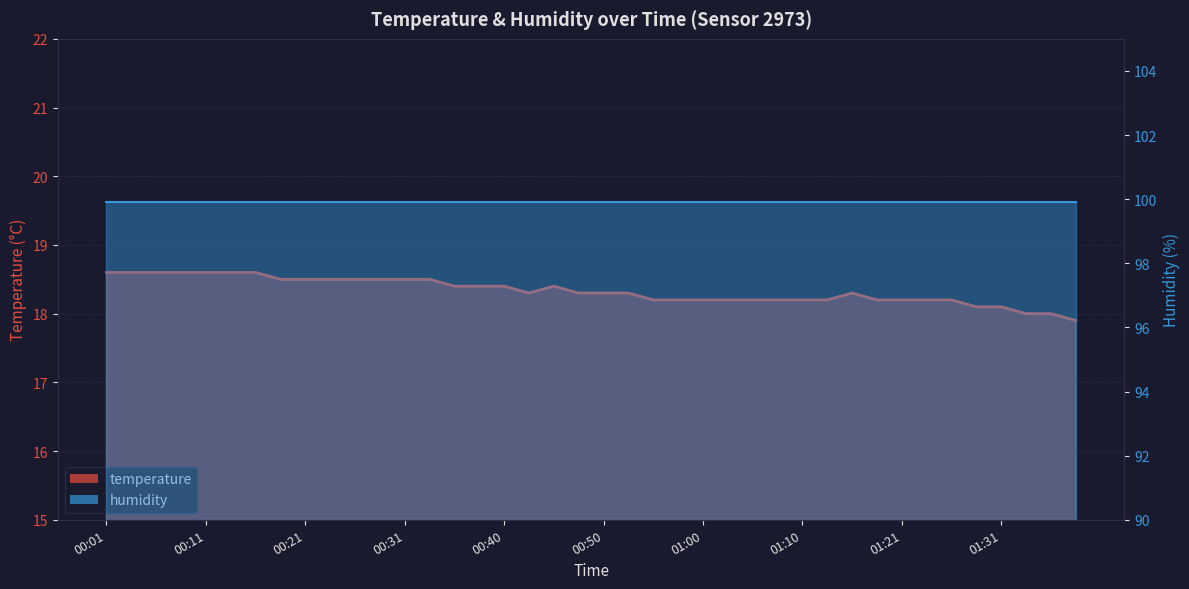

At which category does the data reach its first local valley?

00:43